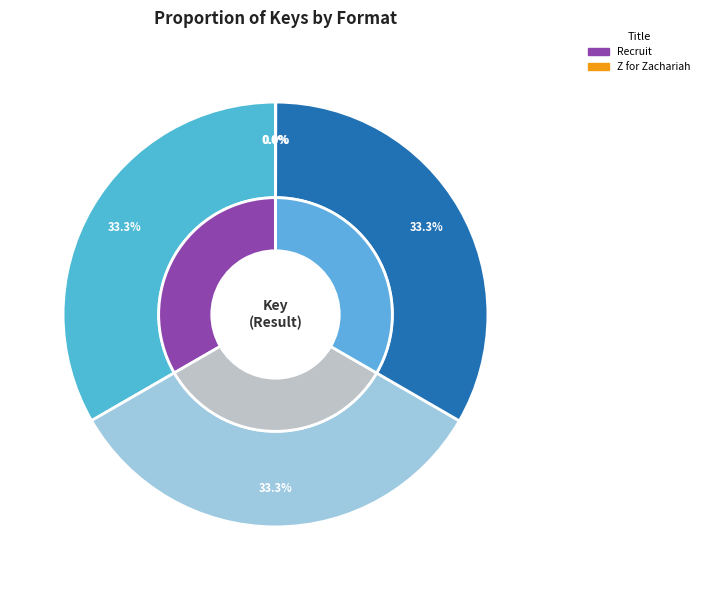

Approximately how many times larger is the value at Recruit (Trade Paperback) compared to Z for Zachariah (Trade Paperback)?

3902.5